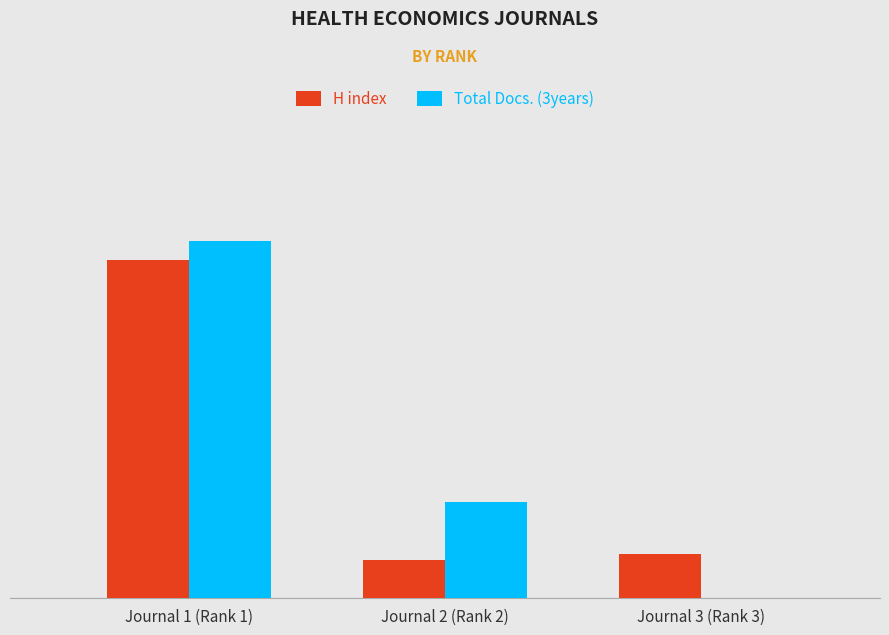

Are the bars horizontal?

No